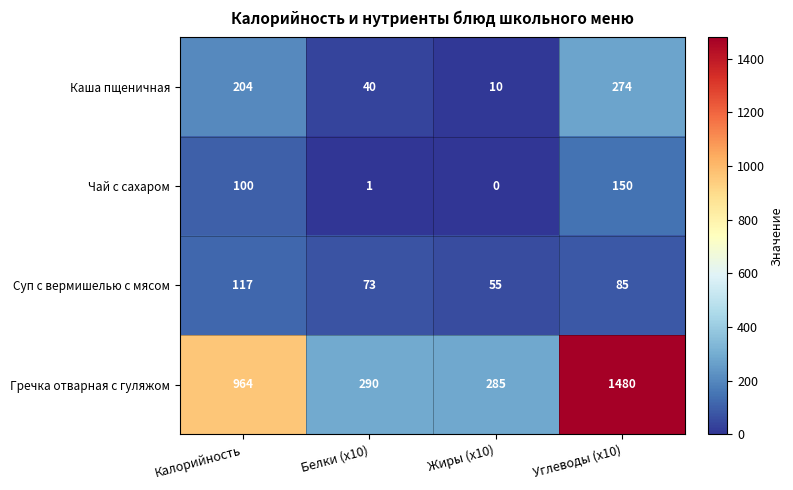

What is the average value of the Каша пщеничная series?

132